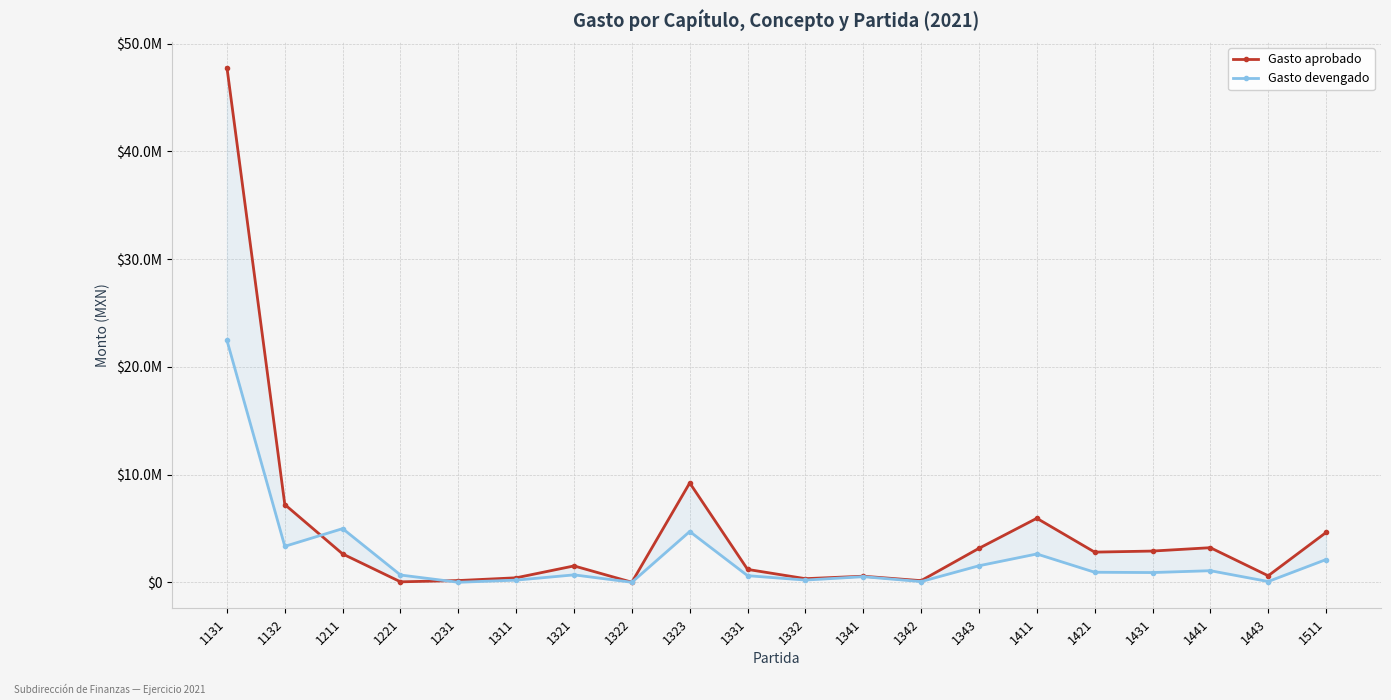

What is the total value across all series at 1431?

3799581.9